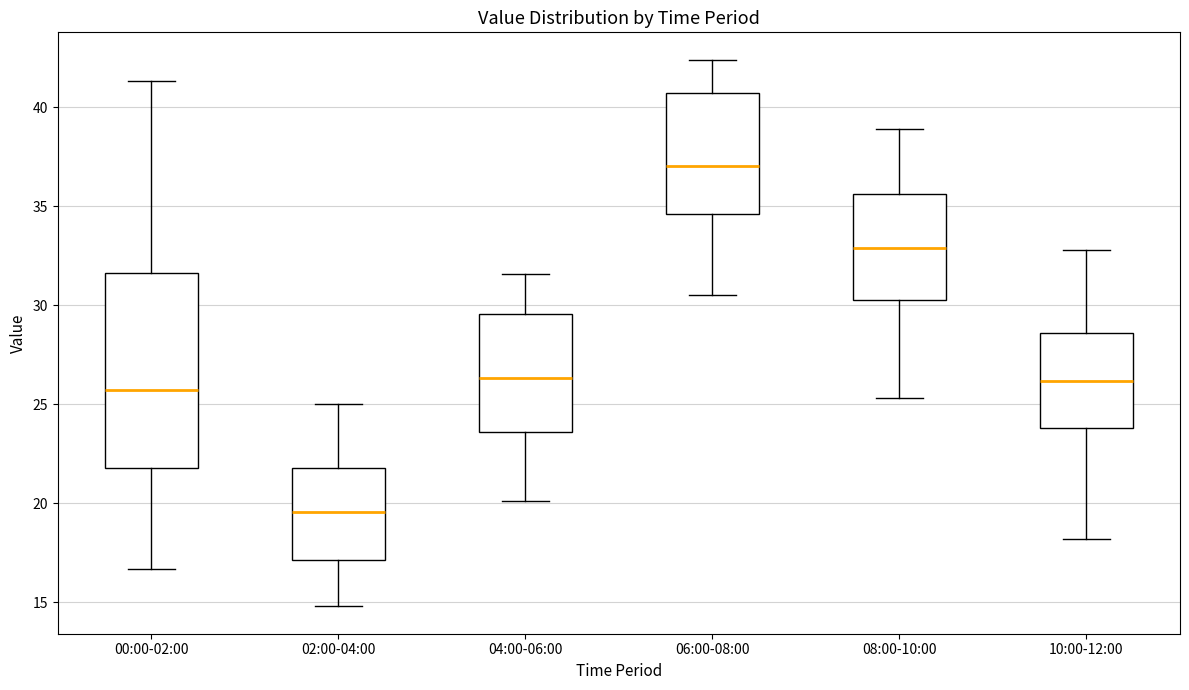

Reading left to right, transcribe this box plot: for each box, give where its median line is, the range the box spans, and where its two whiskers end, as read against the y-axis. The values are not printed on the chart, so give them approximately, as read against the axis.

00:00-02:00: median 25.5, box 22.0 to 31.5, whiskers 16.5 to 41.5
02:00-04:00: median 19.5, box 17.0 to 22.0, whiskers 15.0 to 25.0
04:00-06:00: median 26.5, box 23.5 to 29.5, whiskers 20.0 to 31.5
06:00-08:00: median 37.0, box 34.5 to 40.5, whiskers 30.5 to 42.5
08:00-10:00: median 33.0, box 30.5 to 35.5, whiskers 25.5 to 39.0
10:00-12:00: median 26.0, box 24.0 to 28.5, whiskers 18.0 to 33.0